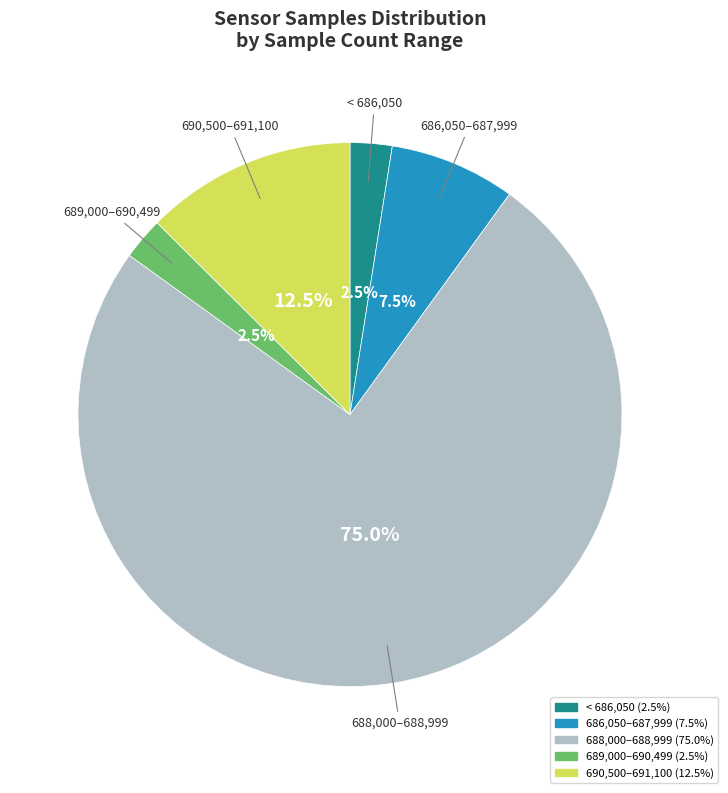

Which slice is the largest?

688,000–688,999